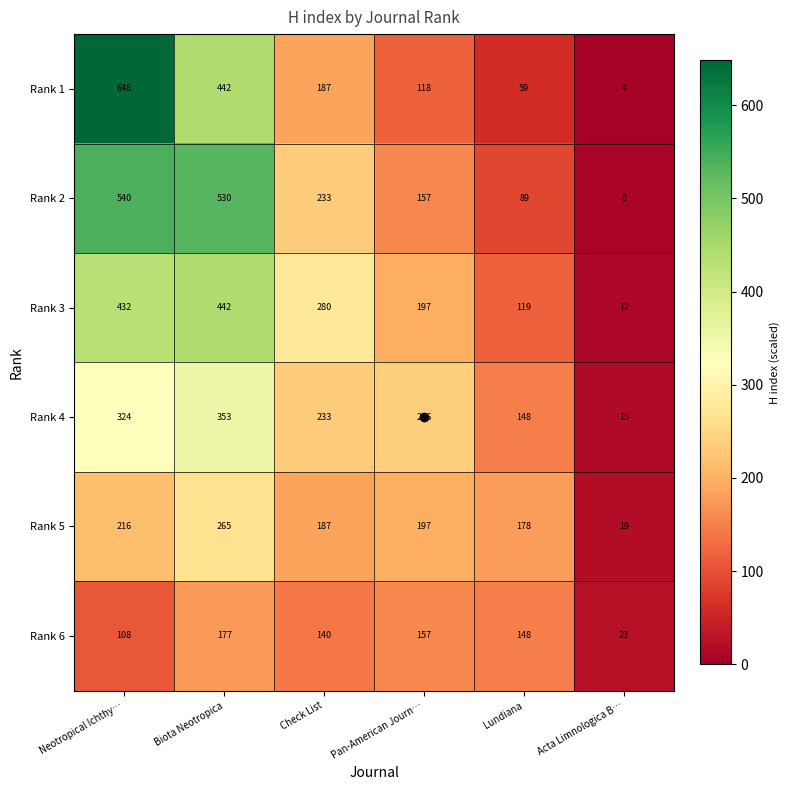

Which series has the largest total across all categories?

Rank 2